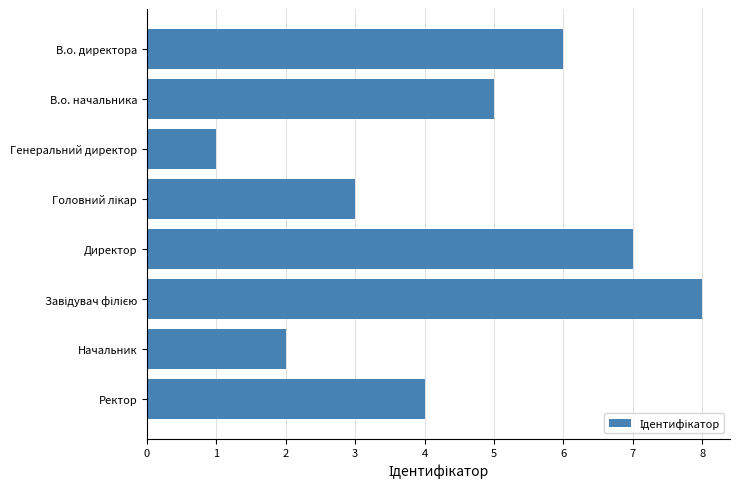

What is the maximum value shown in the chart?

8